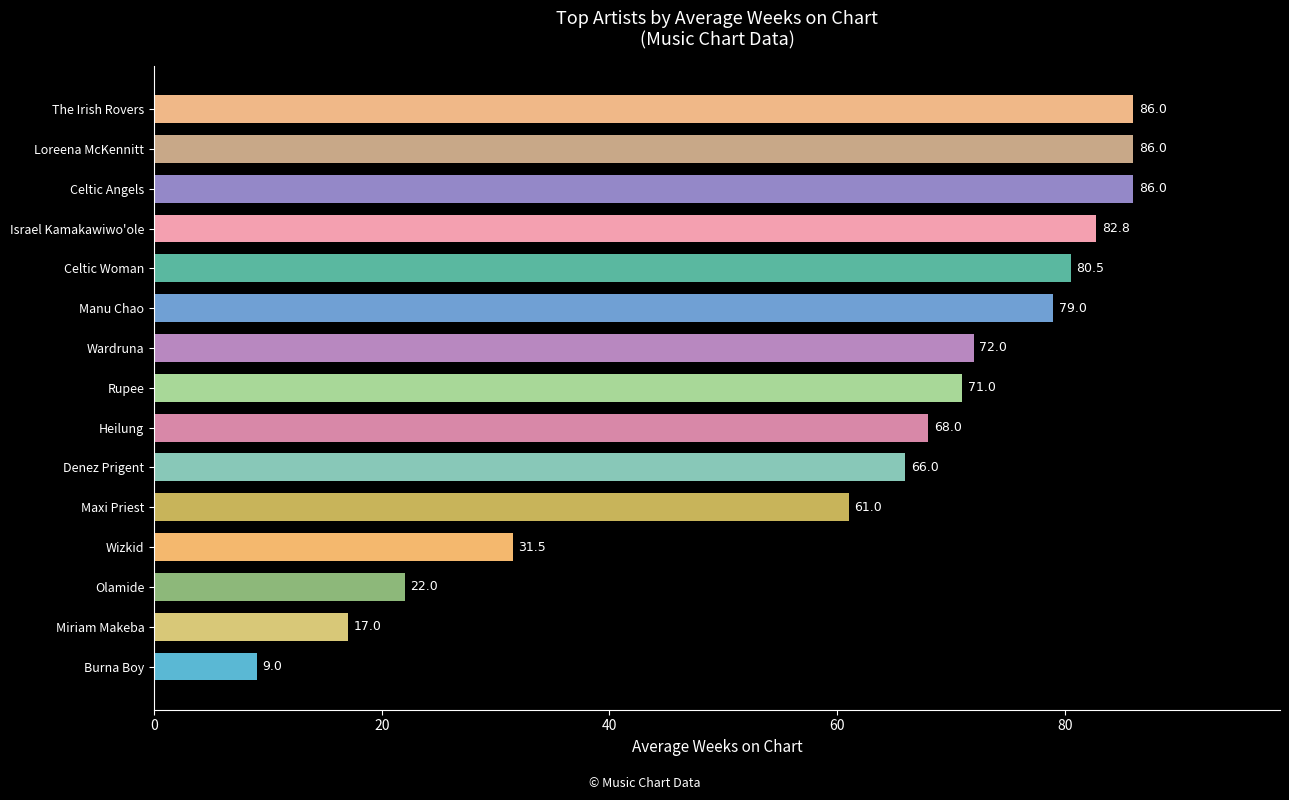

Reading bottom to top, extract all data points from this chart.

9.0	17.0	22.0	31.5	61.0	66.0	68.0	71.0	72.0	79.0	80.5	82.8	86.0	86.0	86.0